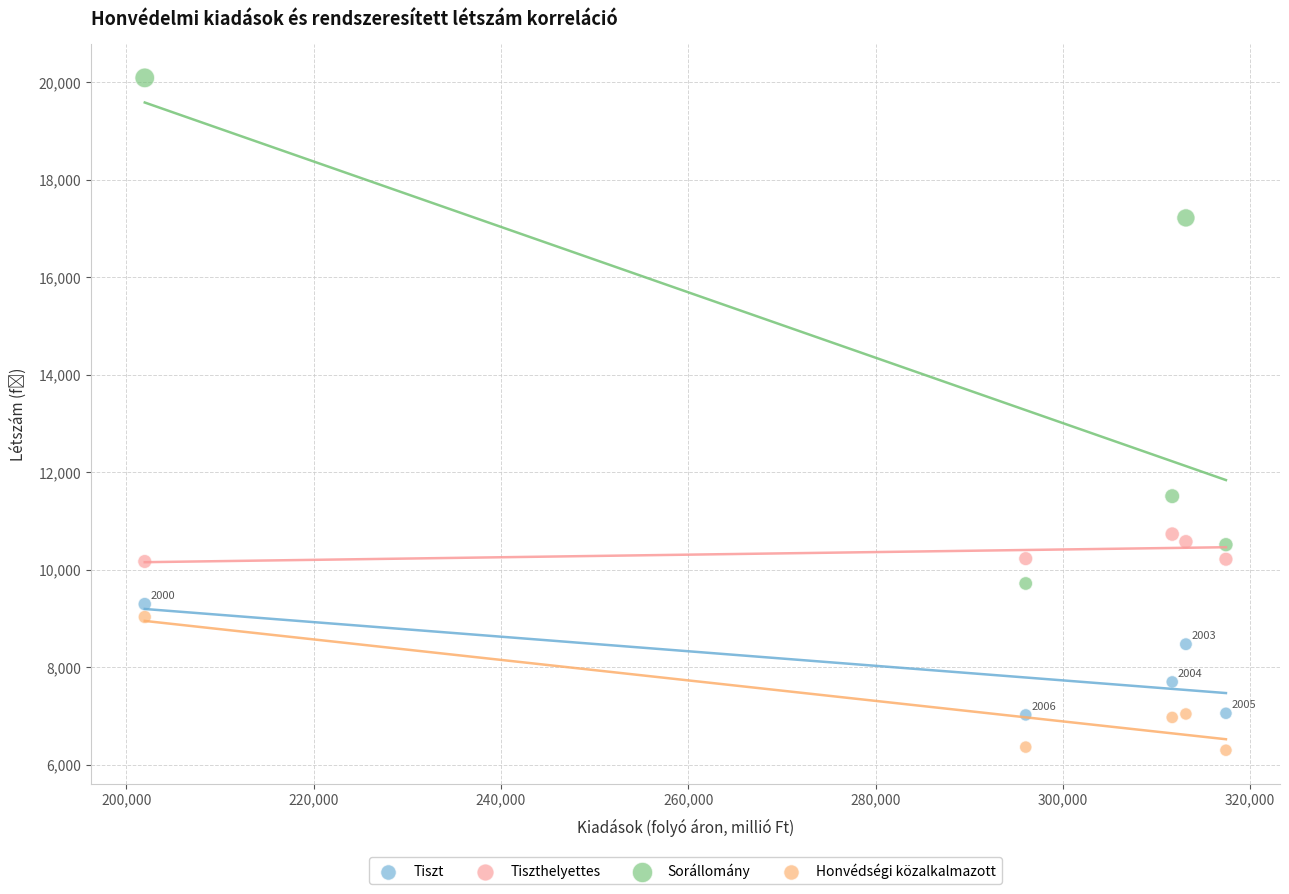

Which series contains the highest Y value?

Sorállomány